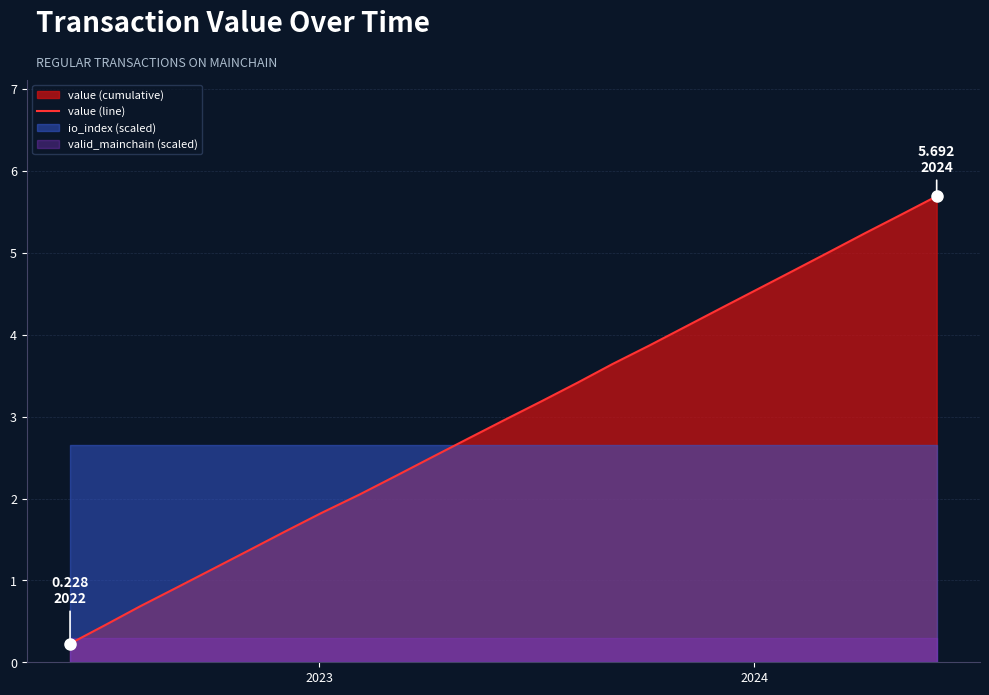

What is the minimum value shown in the chart?

0.2